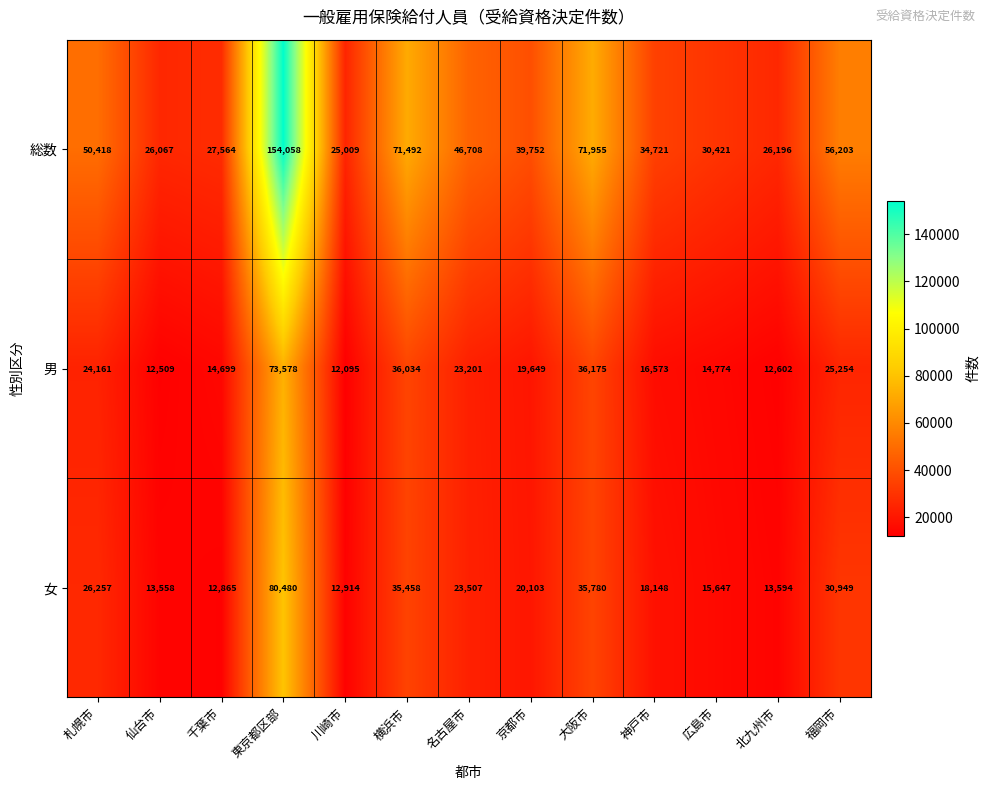

At which category is the sum across all series the highest?

東京都区部